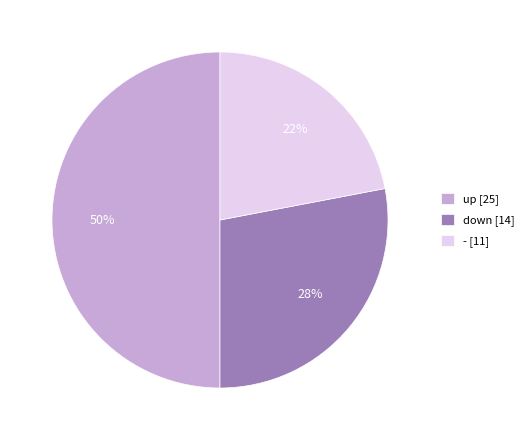

Is - the majority of the pie?

No